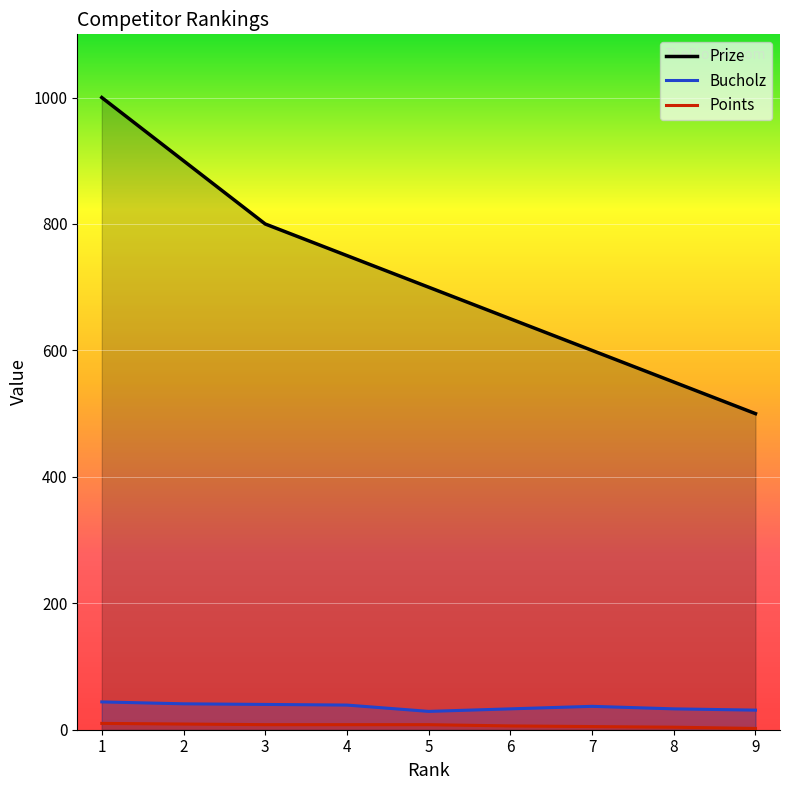

Does the chart display data point markers on the line(s)?

No